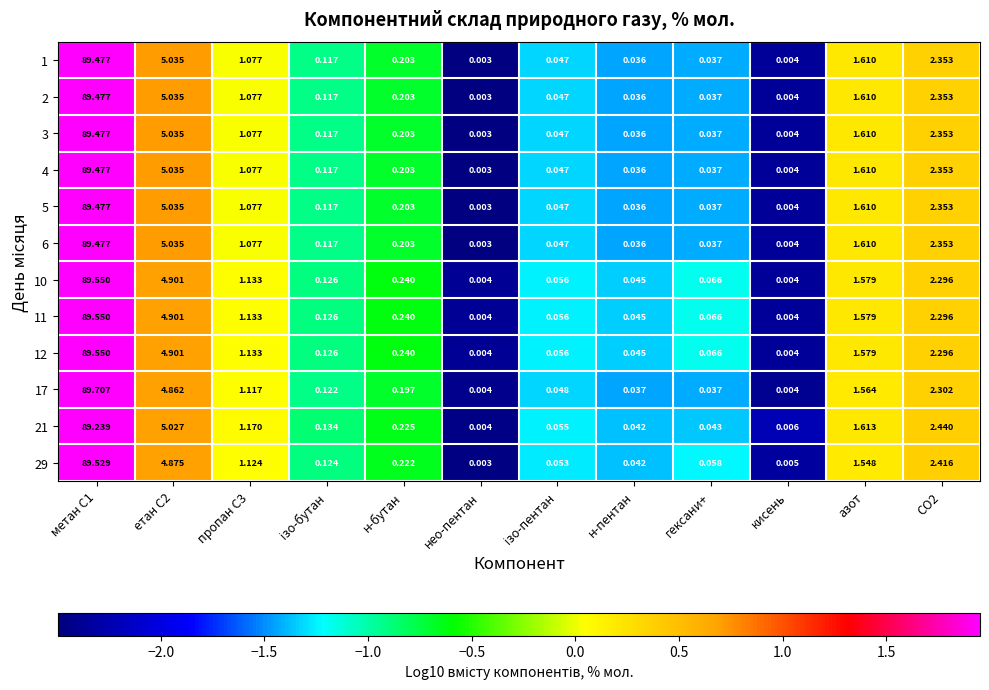

Which category has the lowest value in the 1 series?

нео-пентан